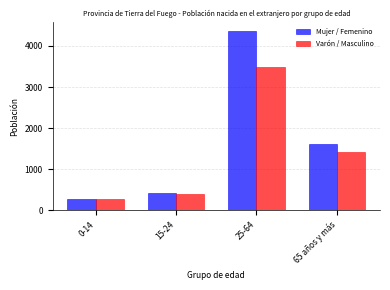

Reading left to right, extract all data points from this chart.

Mujer / Femenino: 0-14=275	15-24=418	25-64=4370	65 años y más=1615
Varón / Masculino: 0-14=267	15-24=399	25-64=3485	65 años y más=1422